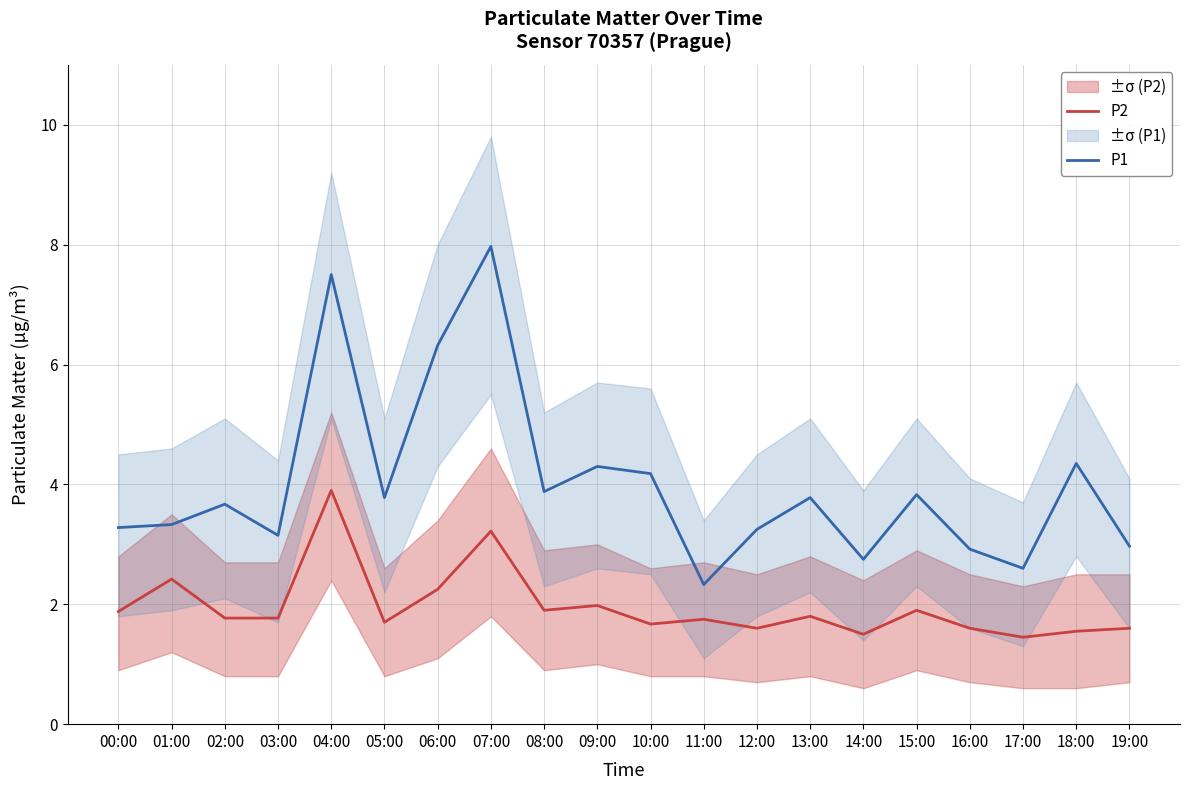

What is the difference between the P1 values at 05:00 and 12:00?

0.5